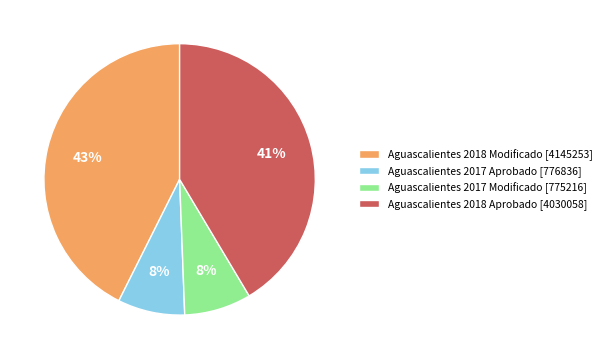

To the nearest percent, what is the average slice percentage?

25%